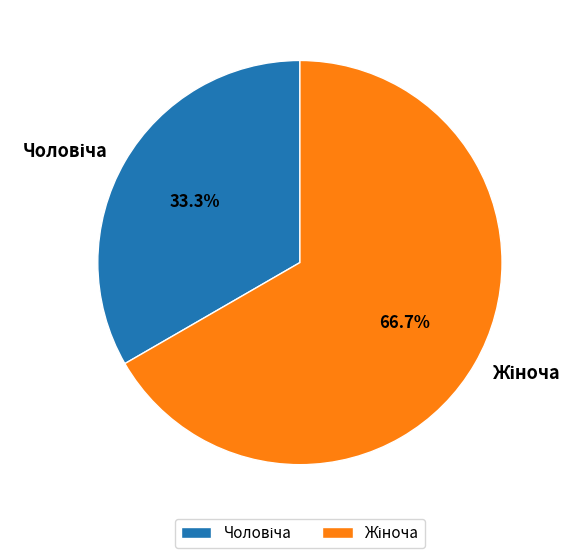

Is there a majority slice in this chart?

Yes